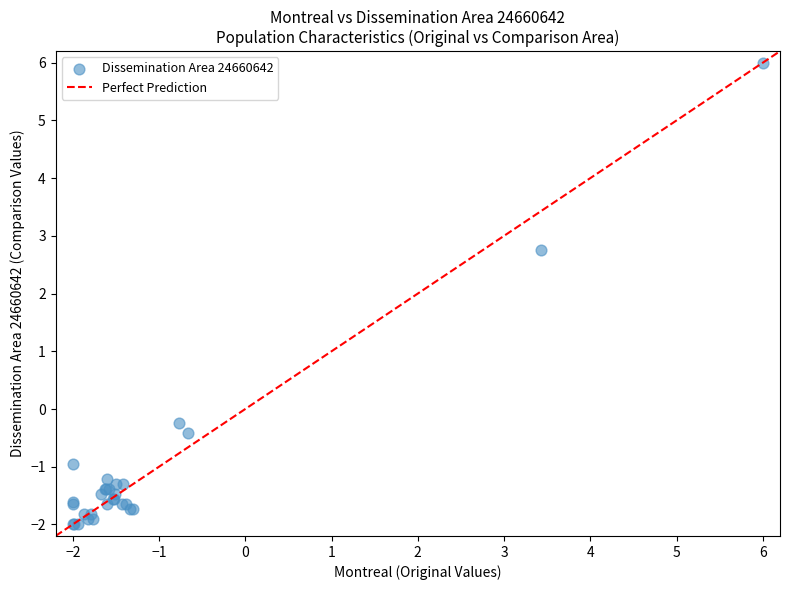

What Y value in the scatter plot is closest to 2?

2.7